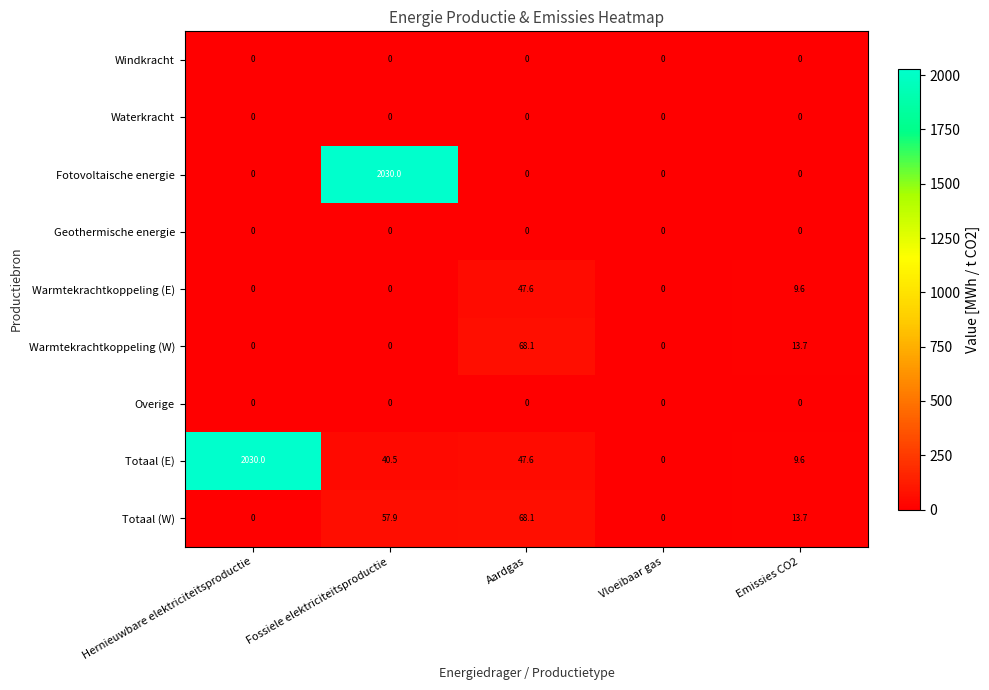

What is the greatest value displayed?

2030.0